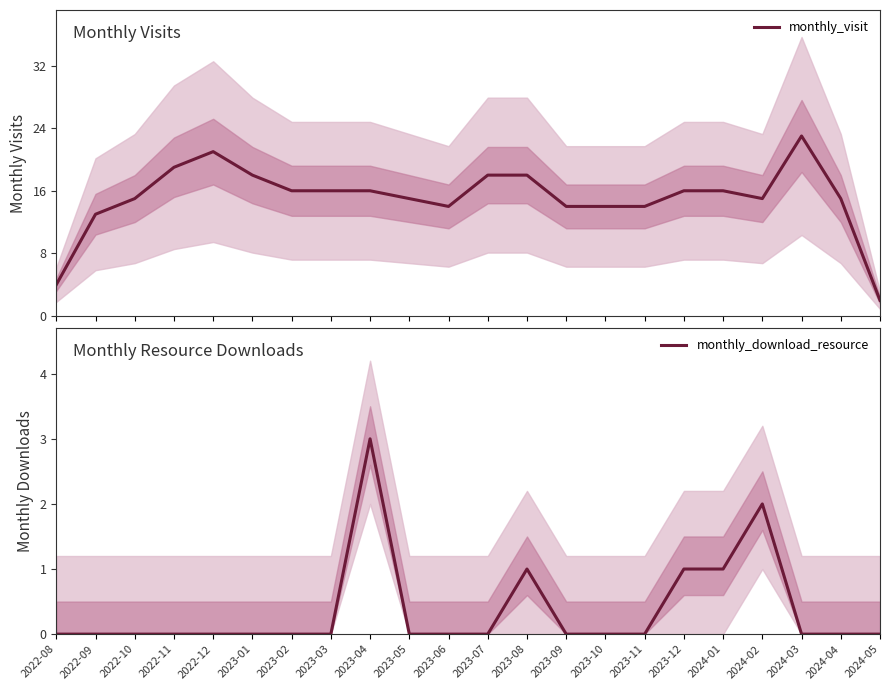

At which label is monthly_visit closest to 12?

2022-09